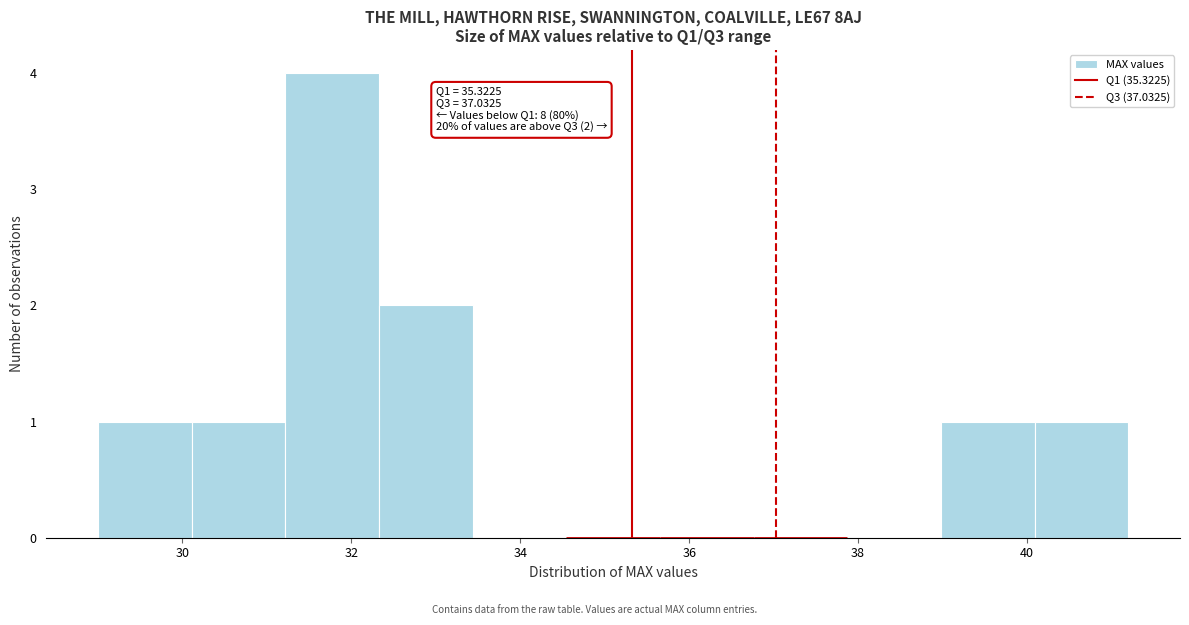

Over which range of the x-axis is the bar tallest?

31.2 to 32.4